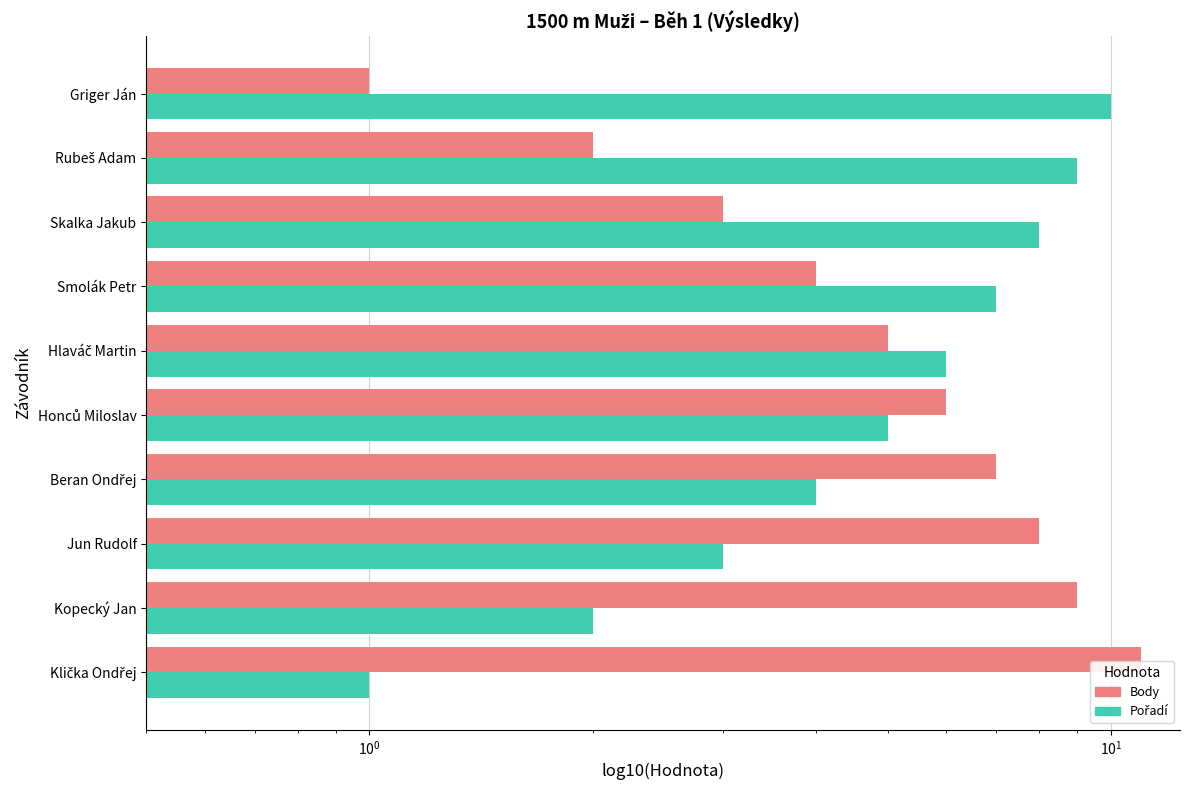

At how many categories does at least one series exceed 9?

2